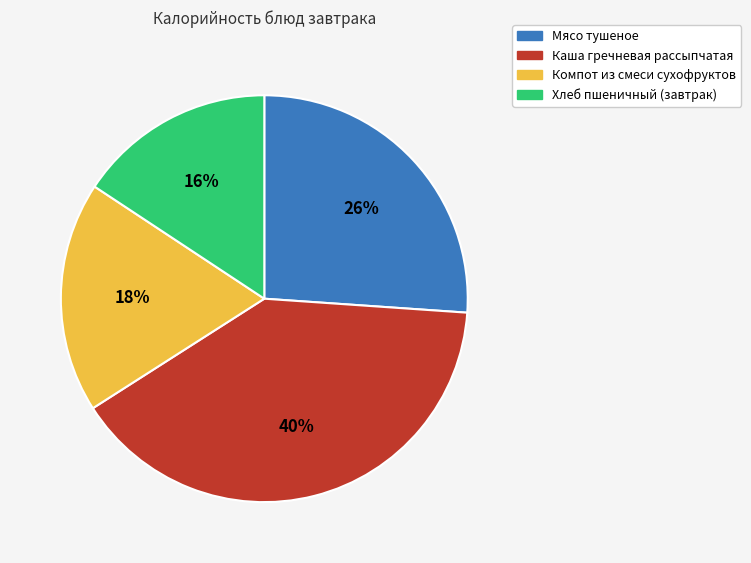

Count the number of slices in the pie.

4